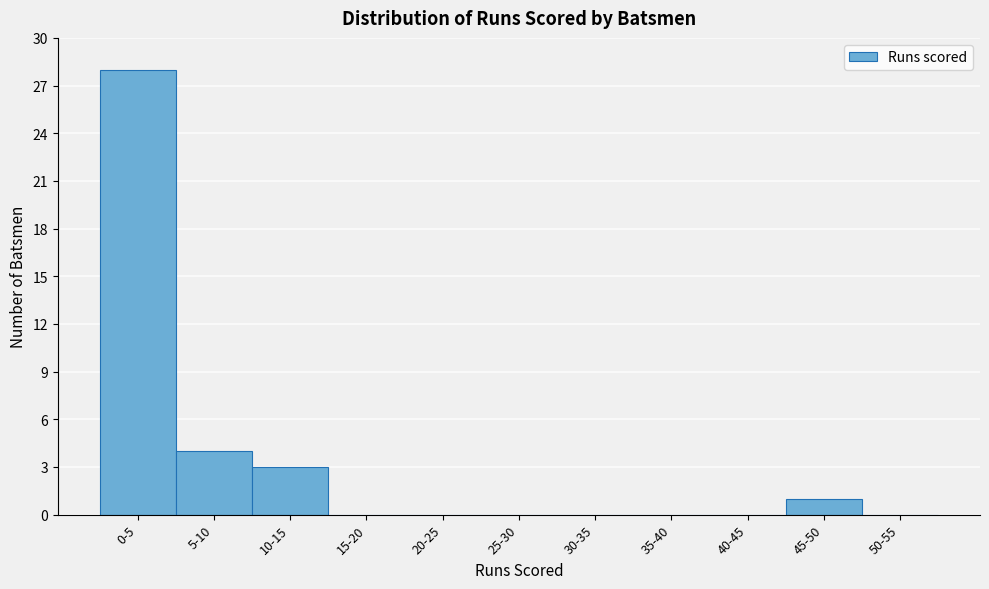

Reading left to right, what are all the values shown in this chart?

0-5=28	5-10=4	10-15=3	15-20=0	20-25=0	25-30=0	30-35=0	35-40=0	40-45=0	45-50=1	50-55=0